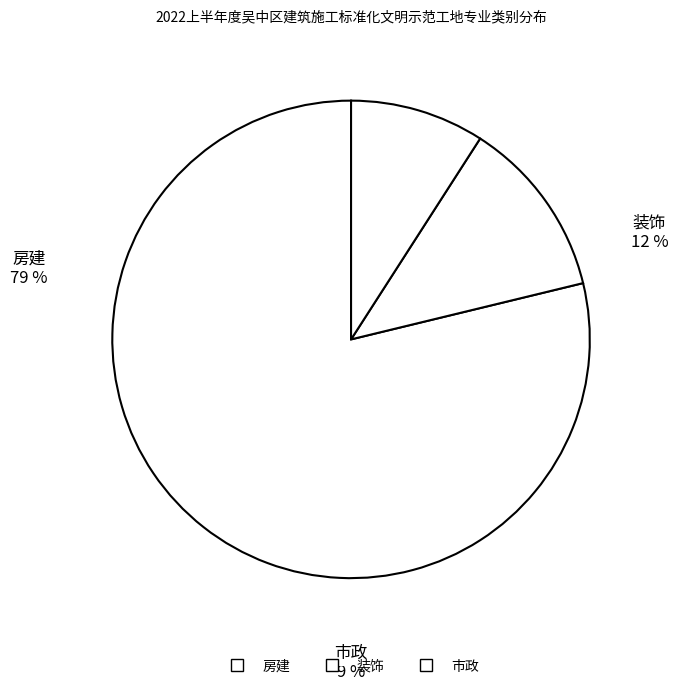

Is 房建 the majority of the pie?

Yes